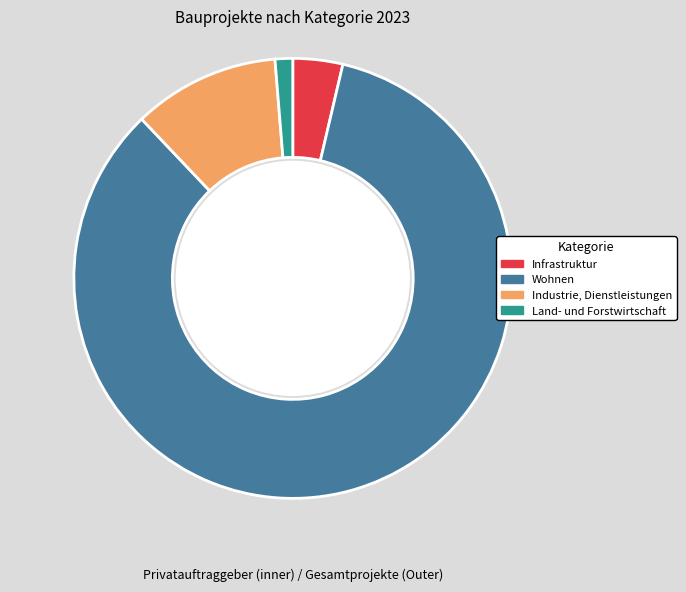

What portion of the pie excludes Infrastruktur?

96.3%